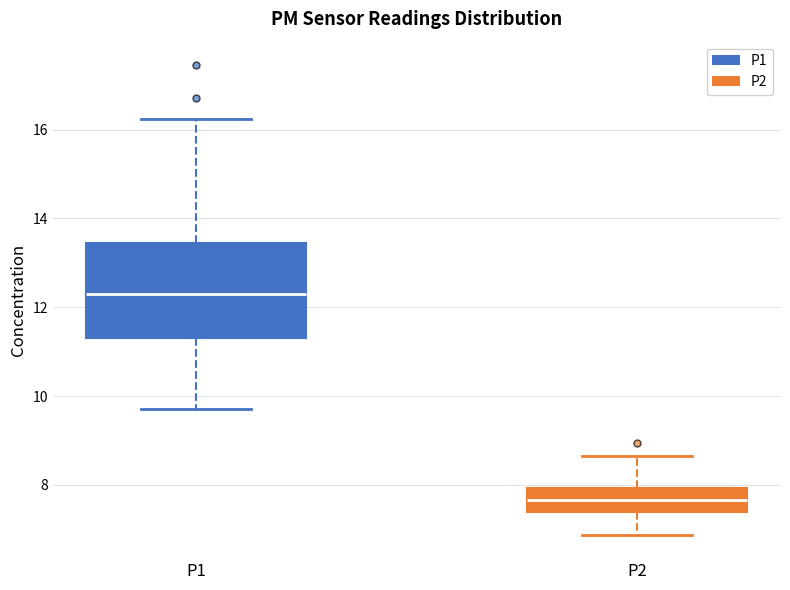

Which box has the highest median line?

P1